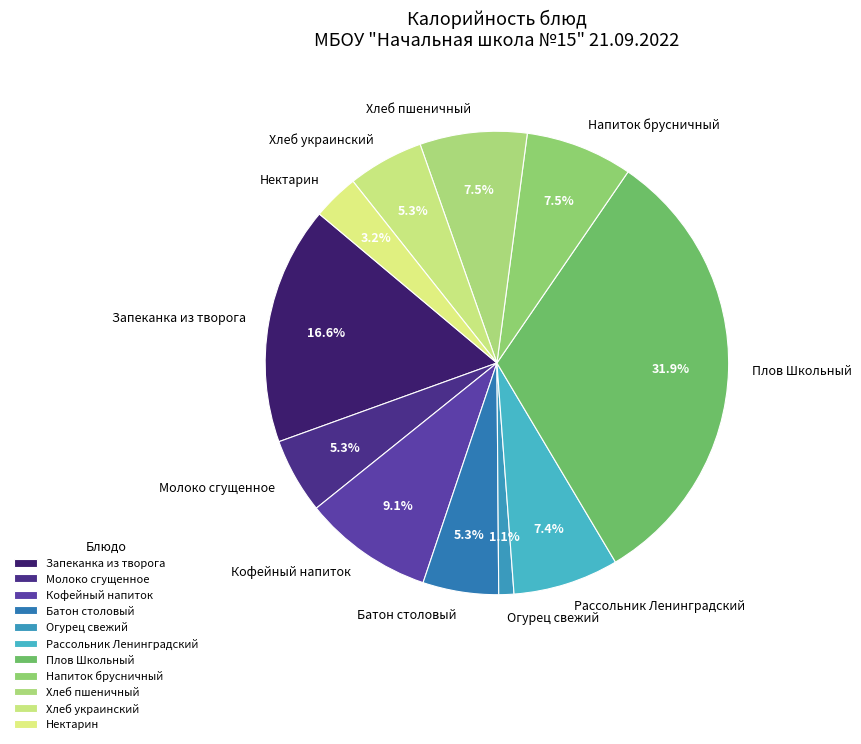

Which category has the smallest portion of the pie?

Огурец свежий